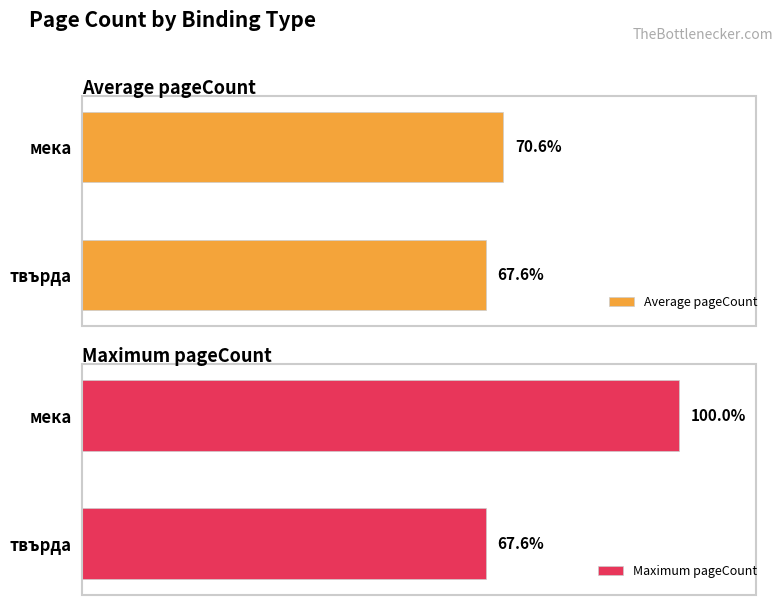

List the series in order of their peak value, lowest first.

Average pageCount, Maximum pageCount